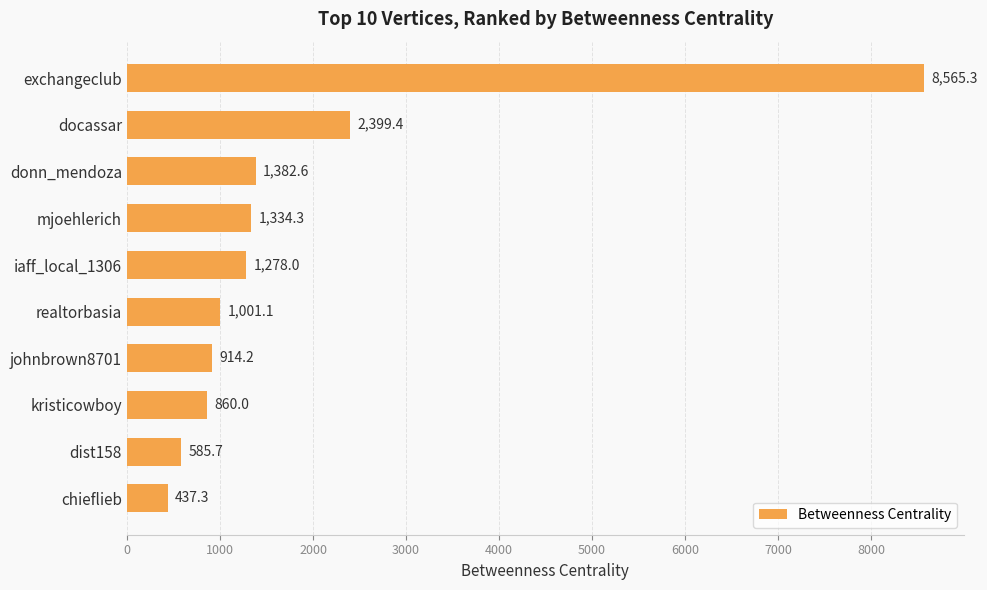

True or false: the data shows 1334.3 at mjoehlerich.

True